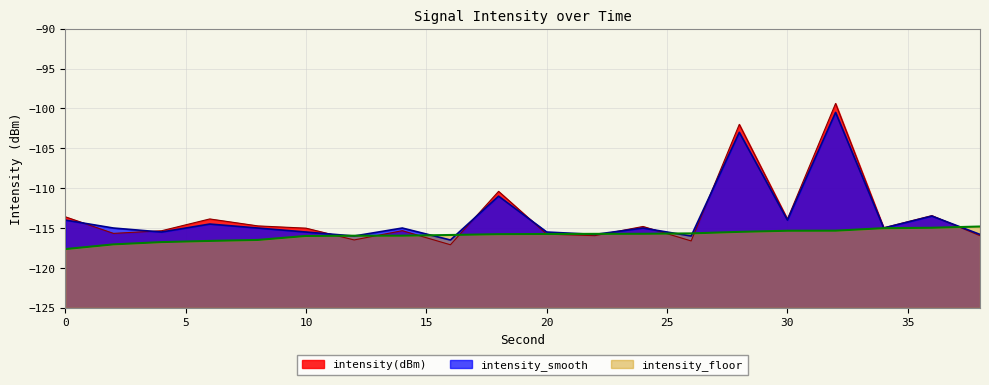

Is the value of intensity_floor at 30 greater than the value of intensity_smooth at 30?

No